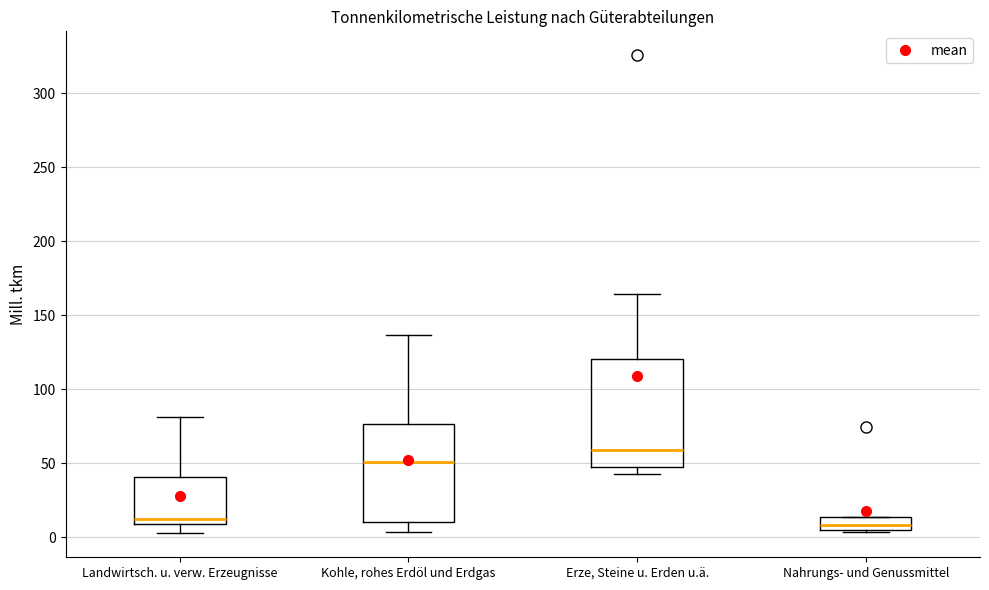

Reading left to right, transcribe this box plot: for each box, give where its median line is, the range the box spans, and where its two whiskers end, as read against the y-axis. The values are not printed on the chart, so give them approximately, as read against the axis.

Landwirtsch. u. verw. Erzeugnisse: median 10 (just above the box's lower edge), box 10 to 40, whiskers 5 to 80
Kohle, rohes Erdöl und Erdgas: median 50, box 10 to 75, whiskers 5 to 135
Erze, Steine u. Erden u.ä.: median 60, box 50 to 120, whiskers 45 to 165
Nahrungs- und Genussmittel: median 10, box 5 to 15, whiskers 5 (just below the box's lower edge) to 15